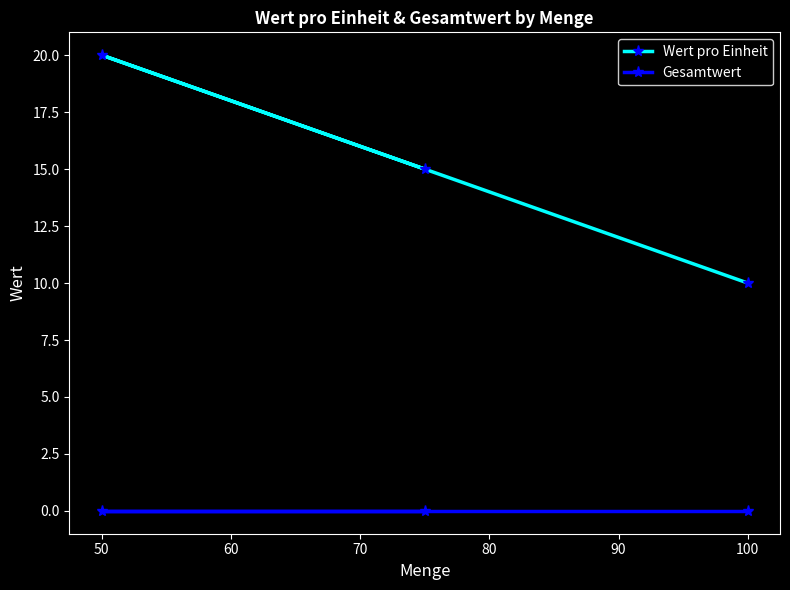

Reading right to left, what are all the values shown in this chart?

Wert pro Einheit: 10	15	20
Gesamtwert: 0	0	0